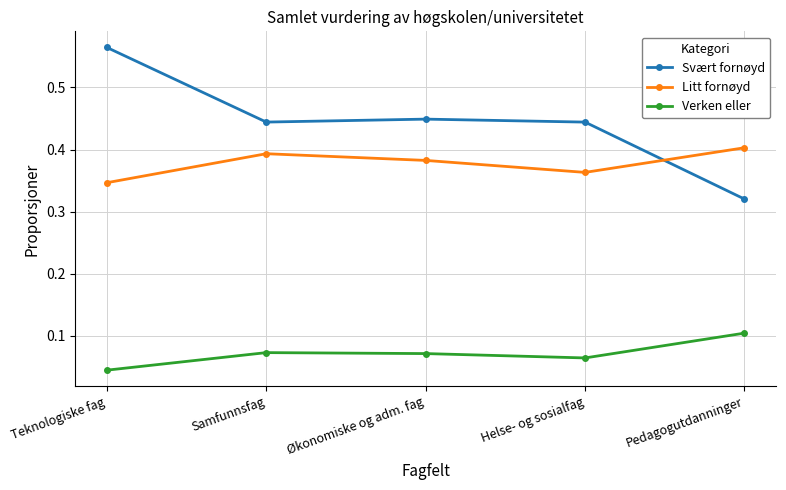

Count the Litt fornøyd values in the range 0 to 1.

5